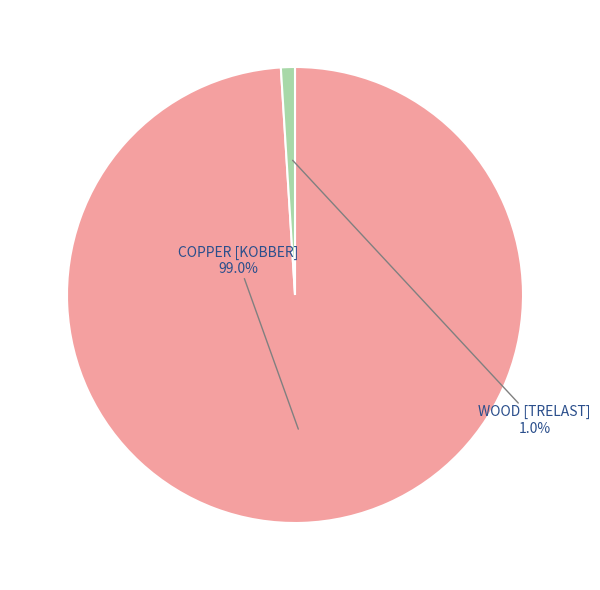

What is the majority slice?

COPPER [KOBBER]